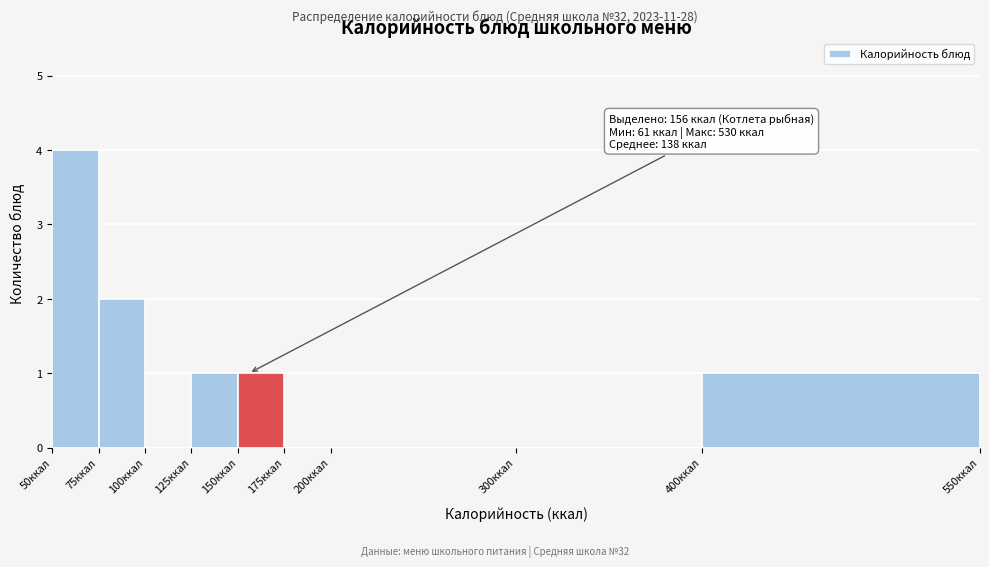

Over which range of the x-axis is the bar tallest?

50 to 75